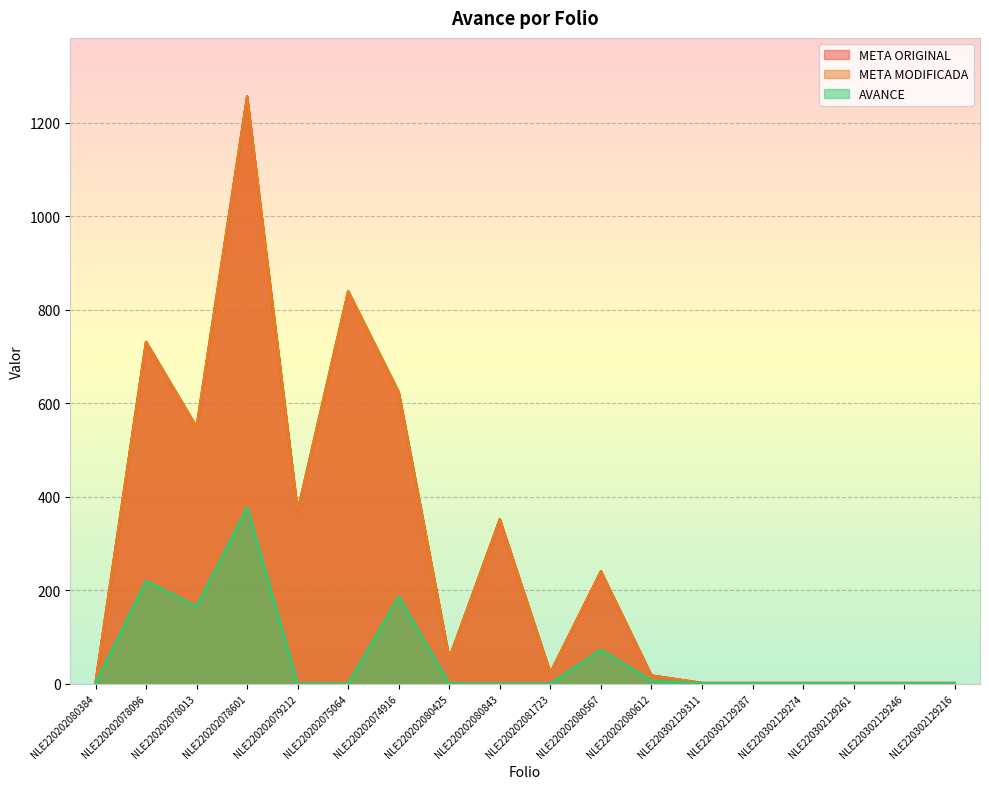

The META MODIFICADA series shows 623.0 at NLE220202074916. True or false?

True